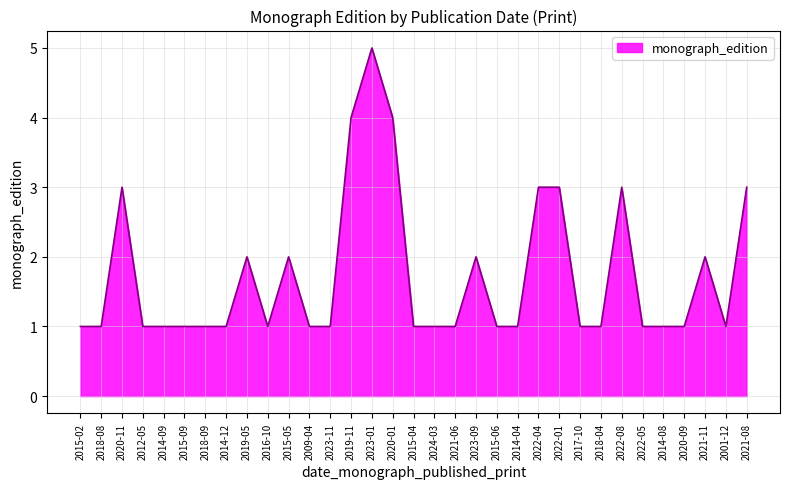

How many lines are shown in the chart?

1